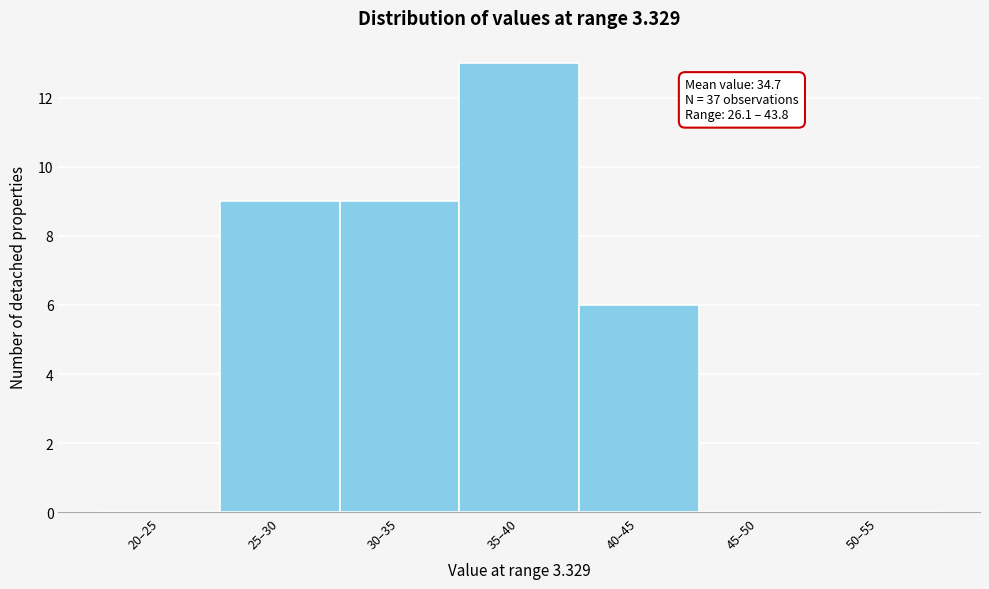

Reading left to right, transcribe all the data shown in this chart.

20–25=0	25–30=9	30–35=9	35–40=13	40–45=6	45–50=0	50–55=0